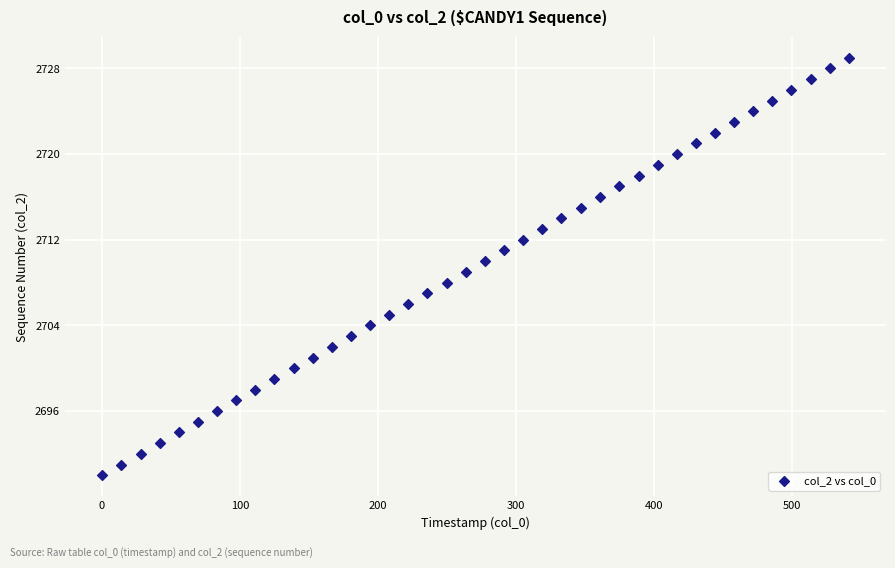

What is the range of Y values (max minus min)?

39